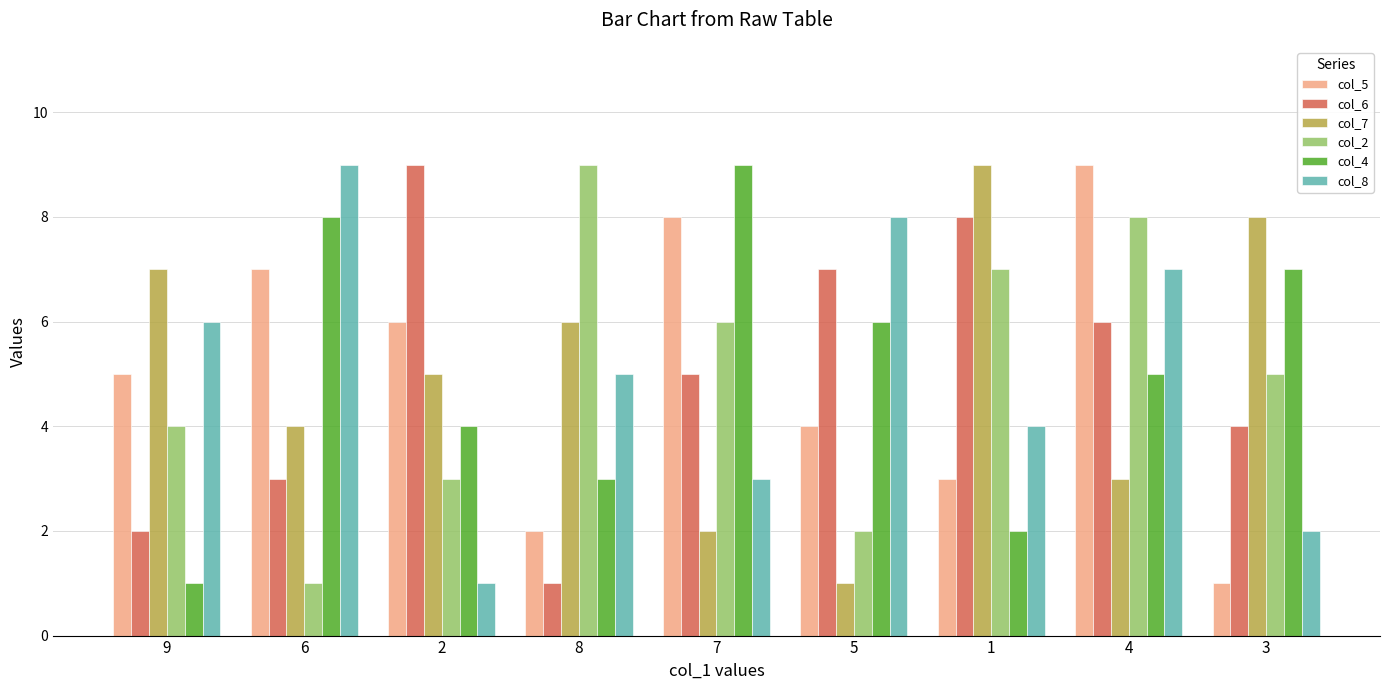

Is the value of col_7 at 8 greater than the value of col_4 at 3?

No